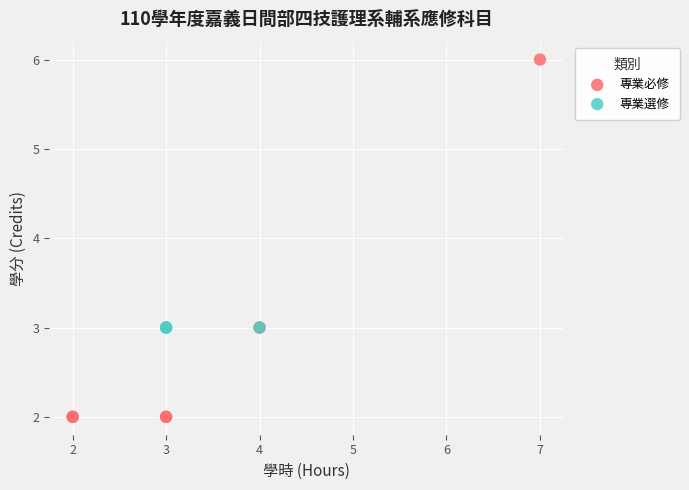

What are all the series names shown in the legend?

專業必修, 專業選修